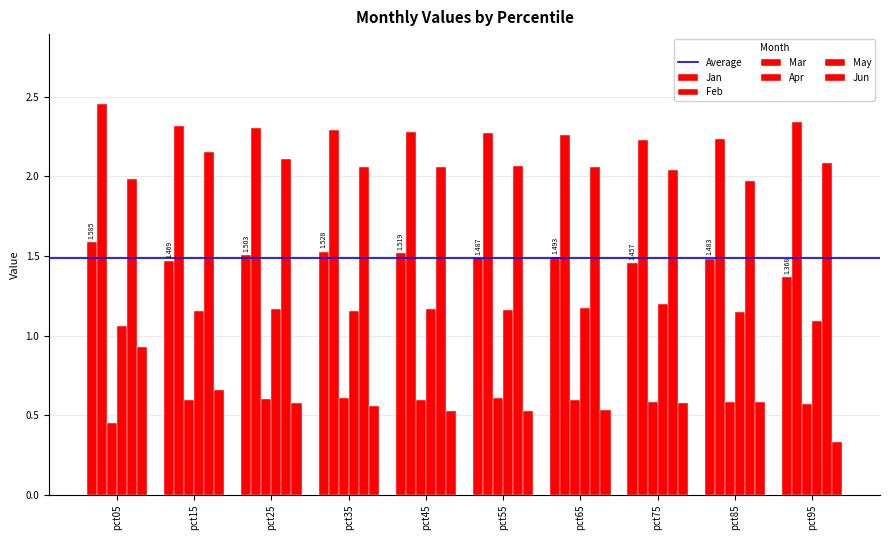

How many values in the May series are below 2?

2